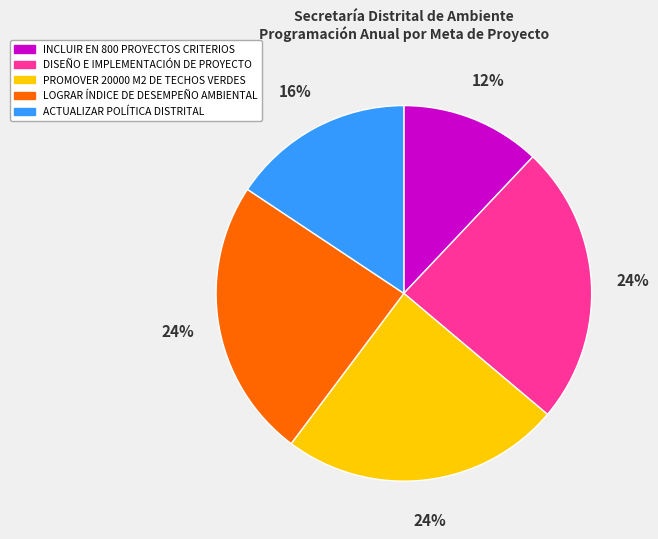

Is there any slice that represents more than half of the pie?

No